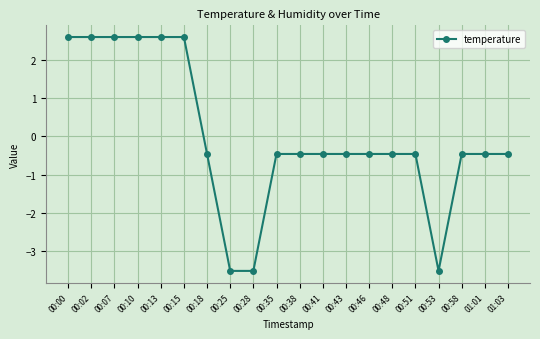

Count the number of values greater than 0.

6